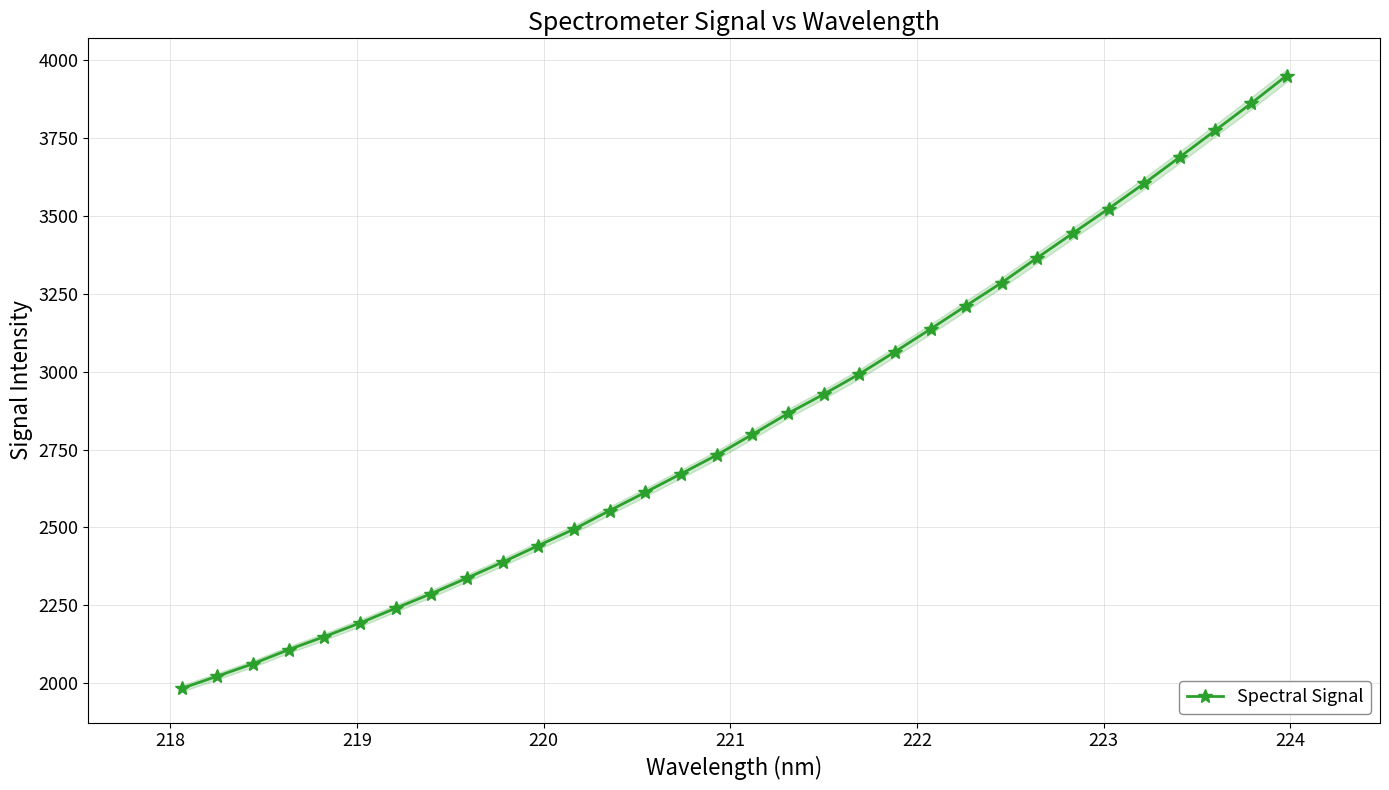

True or false: Spectral Signal has more than 2 interior local peaks.

False